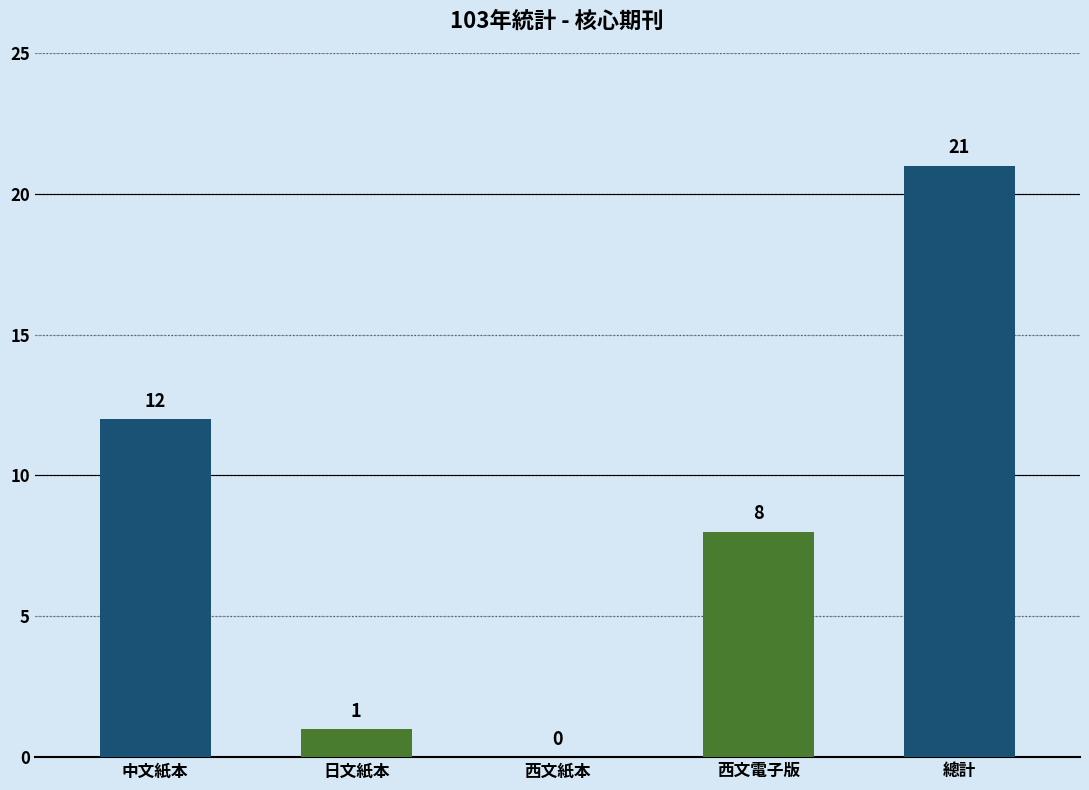

Between 日文紙本 and 中文紙本, which is larger?

中文紙本